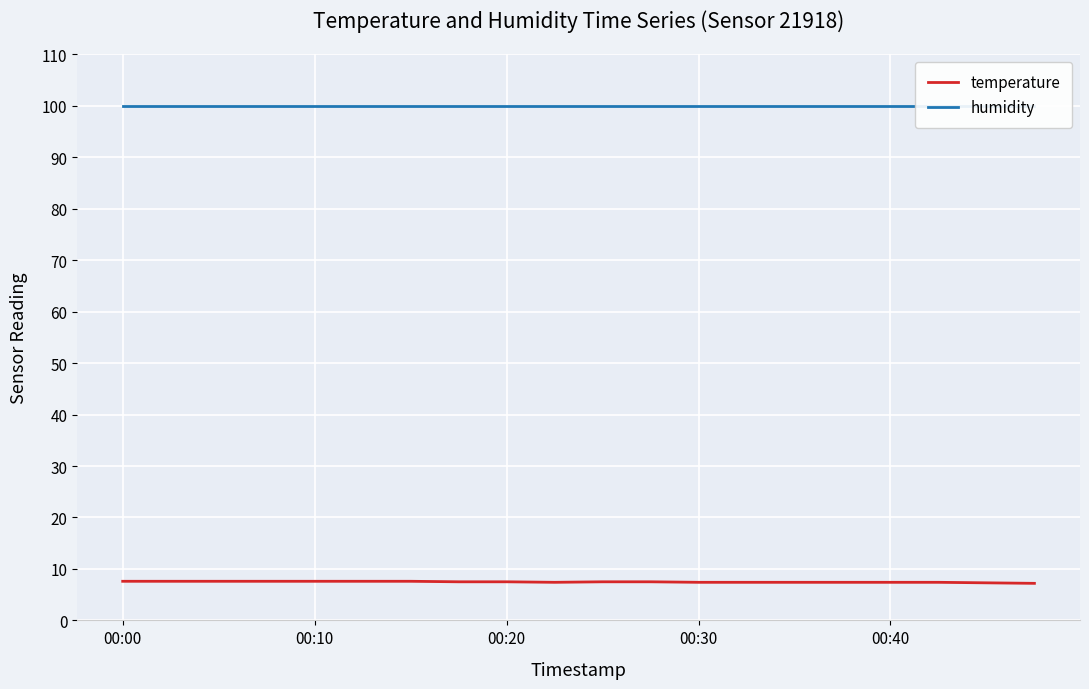

True or false: humidity and temperature cross at least once.

False